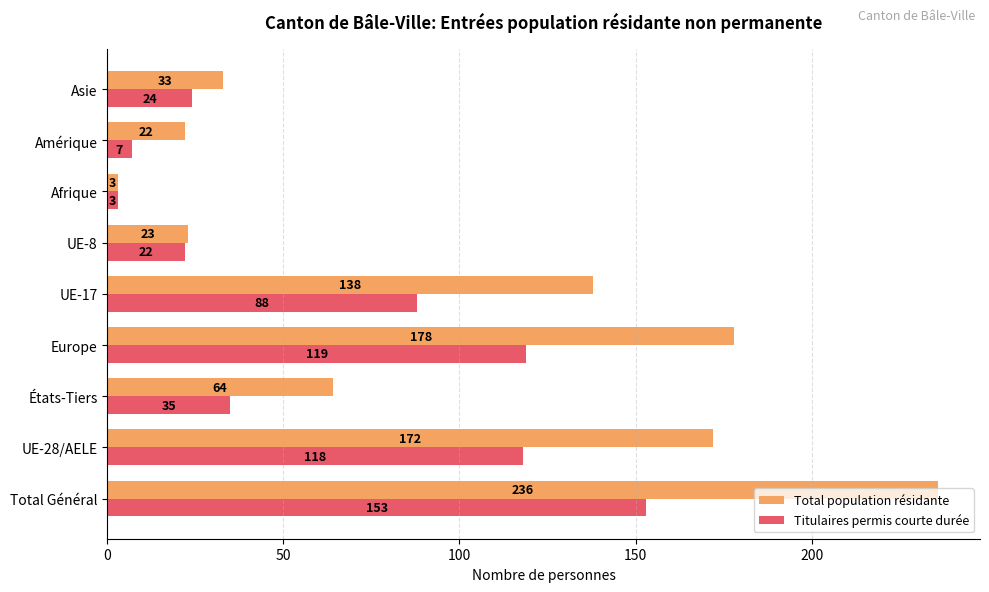

What is the approximate value of Titulaires permis courte durée at États-Tiers?

35